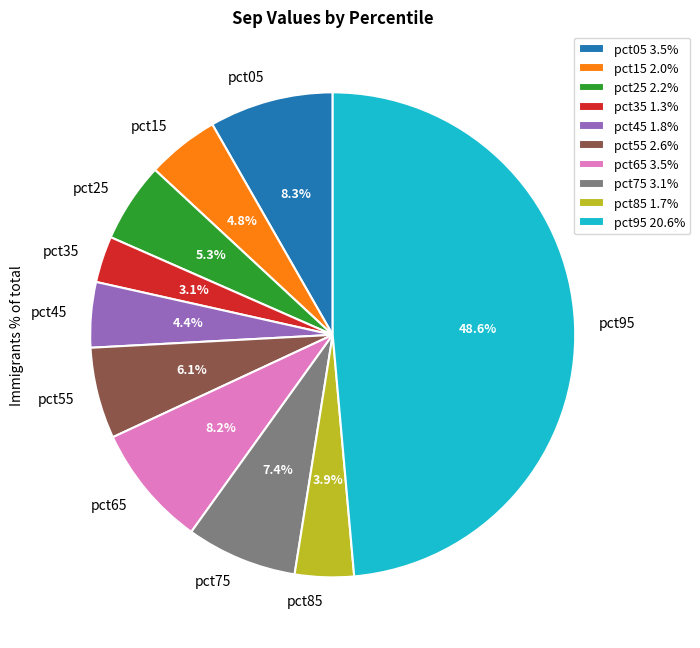

Is it true that pct75 is 7% of the pie?

True